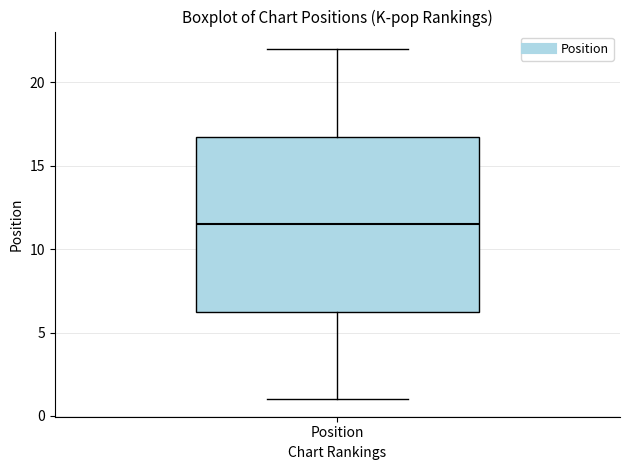

Where does the lower whisker of the box for Position end on the y-axis? The values are not printed on the chart, so give them approximately, as read against the axis.

1.0